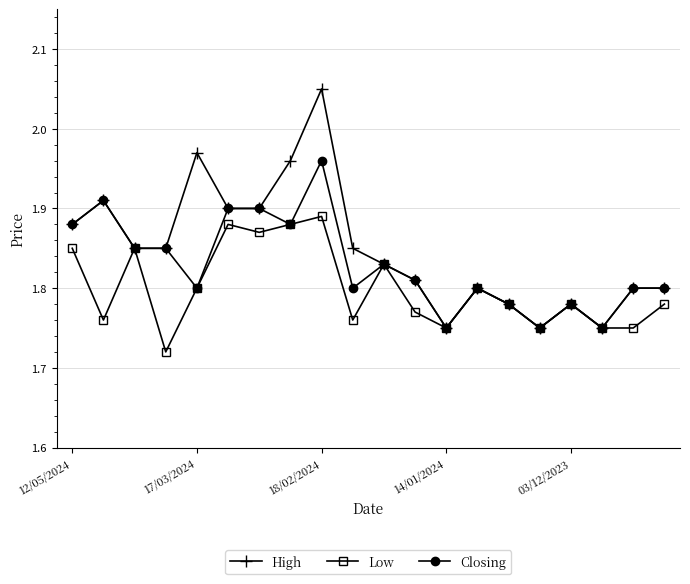

How many Low values are between 1 and 2?

20